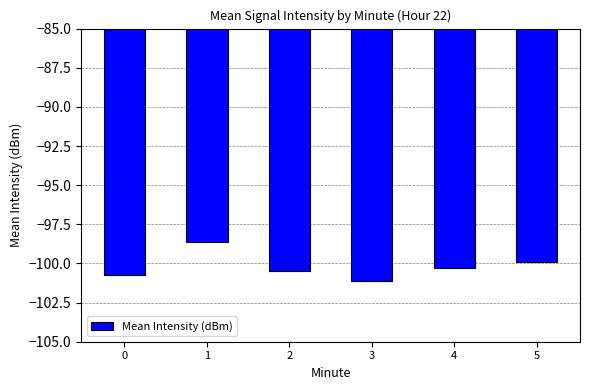

Are the bars grouped side by side (vs. stacked)?

No